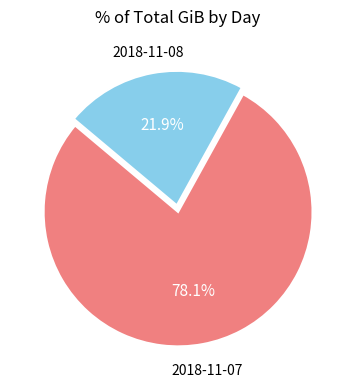

To the nearest percent, what is the average slice percentage?

50%